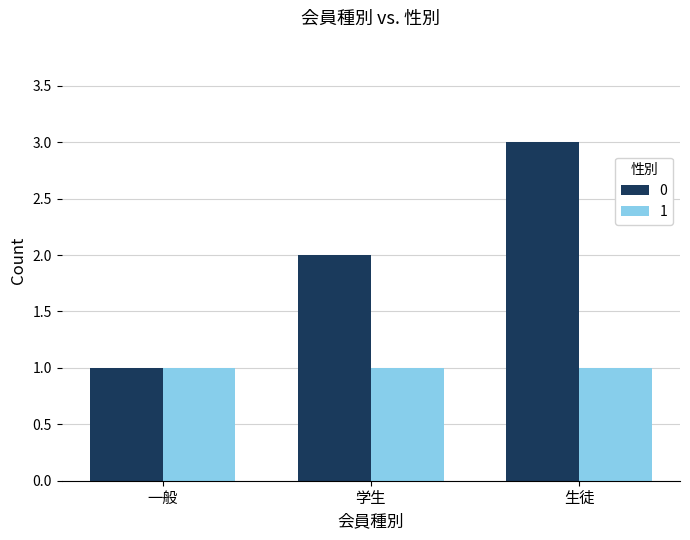

What is the maximum value shown in the chart?

3